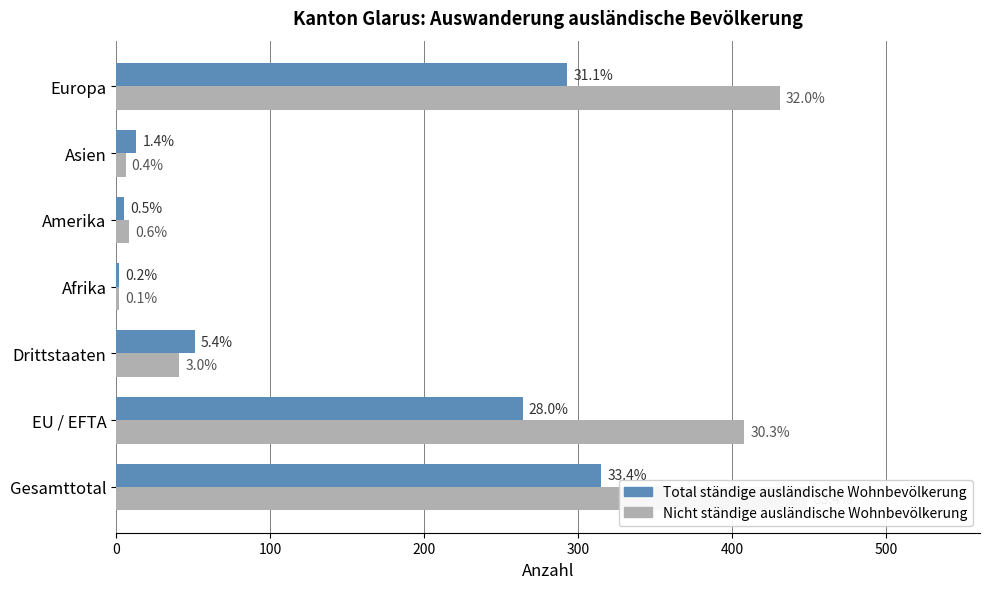

What are all the series names shown in the legend?

Total ständige, Nicht ständige